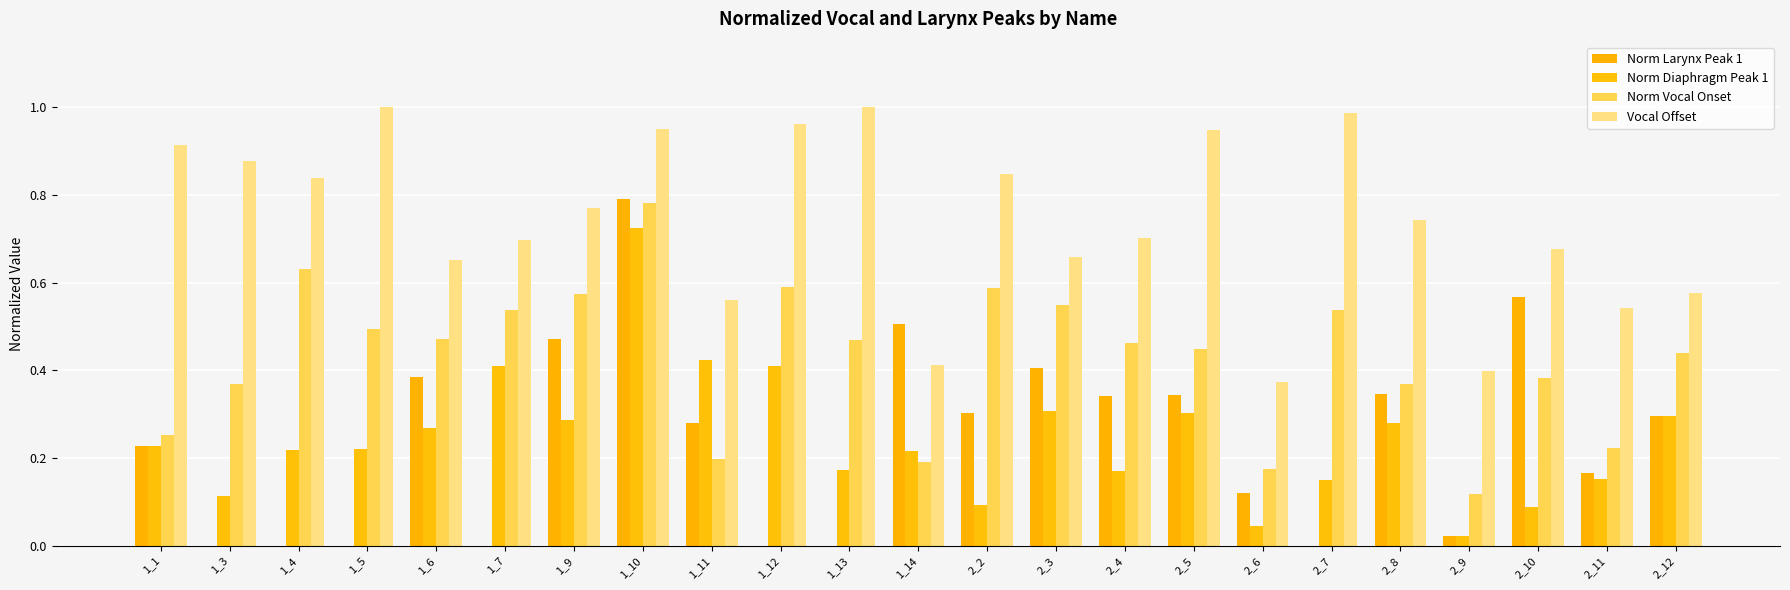

How many series are shown in this chart?

4